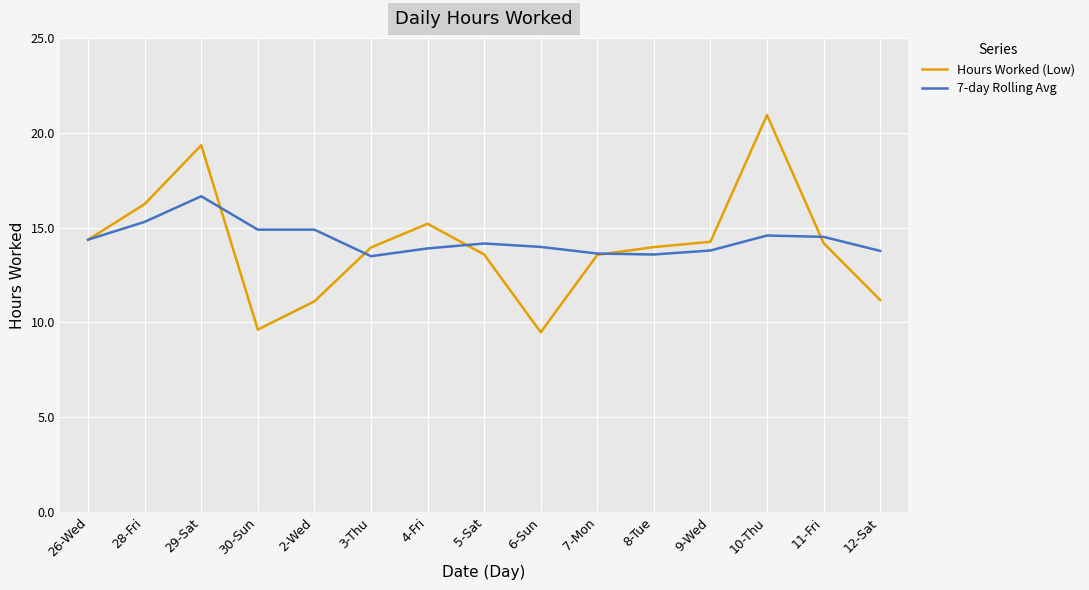

What position from the right is 26-Wed?

15